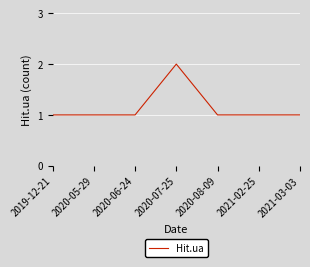

How many lines are shown in the chart?

1